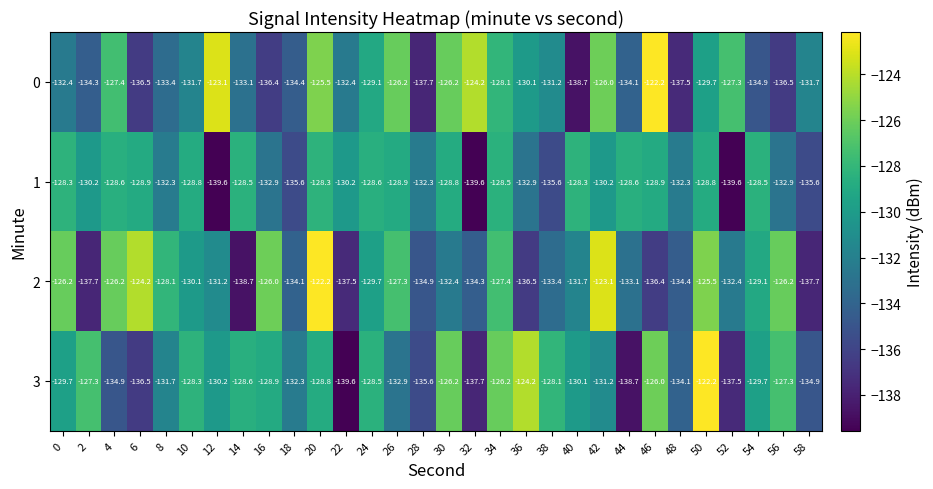

The 0 series shows -192.9 at 22. True or false?

False